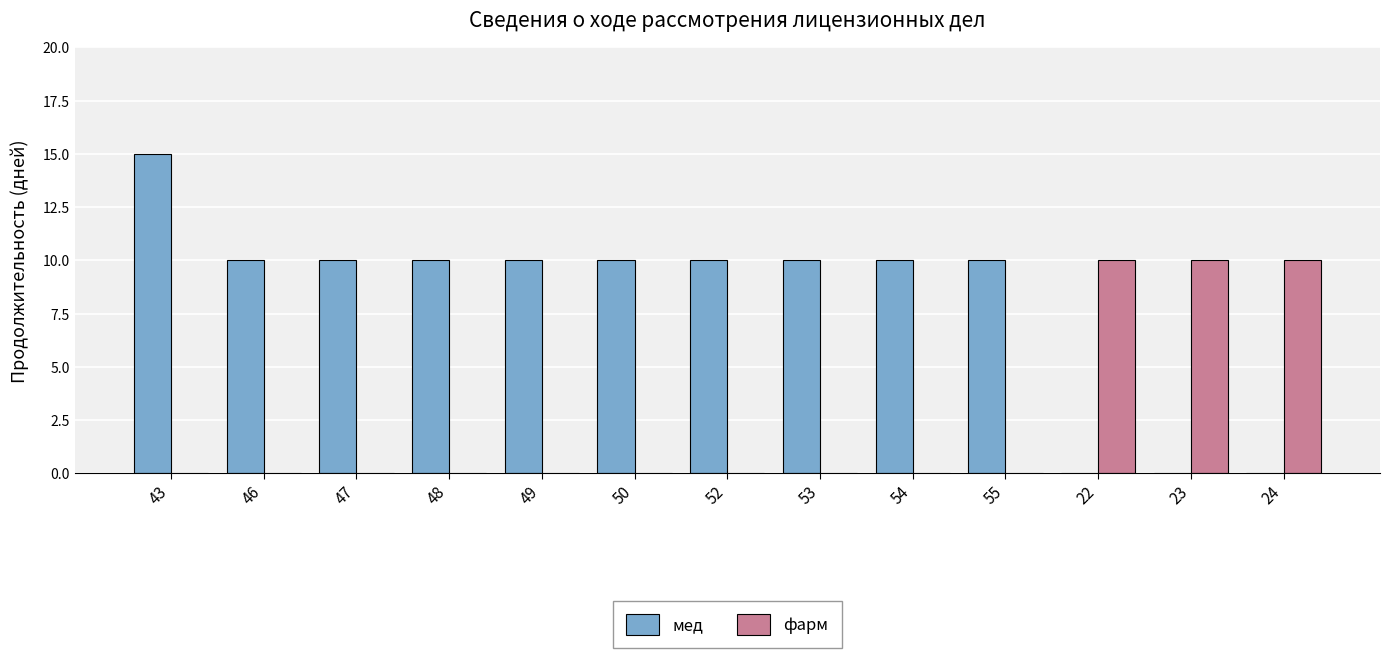

Between 43 and 22, which series saw the biggest shift?

мед